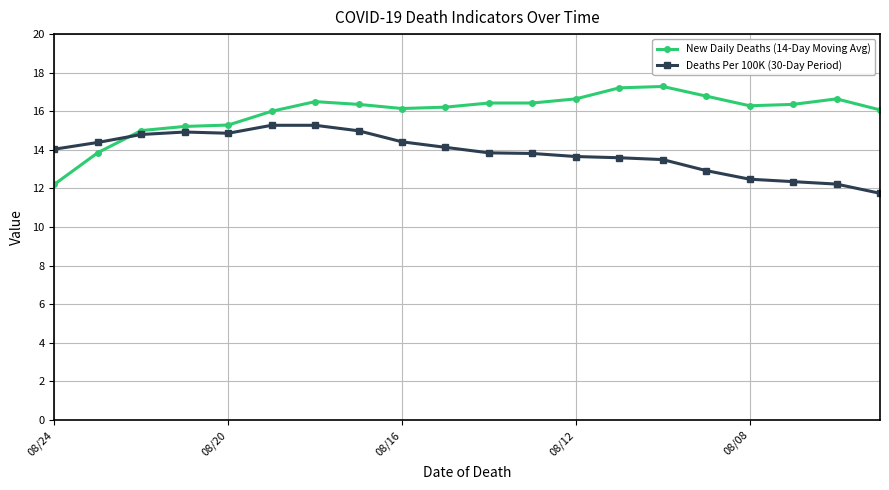

List the series in order of their peak value, highest first.

New Daily Deaths (14-Day Moving Avg), Deaths Per 100K (30-Day Period)